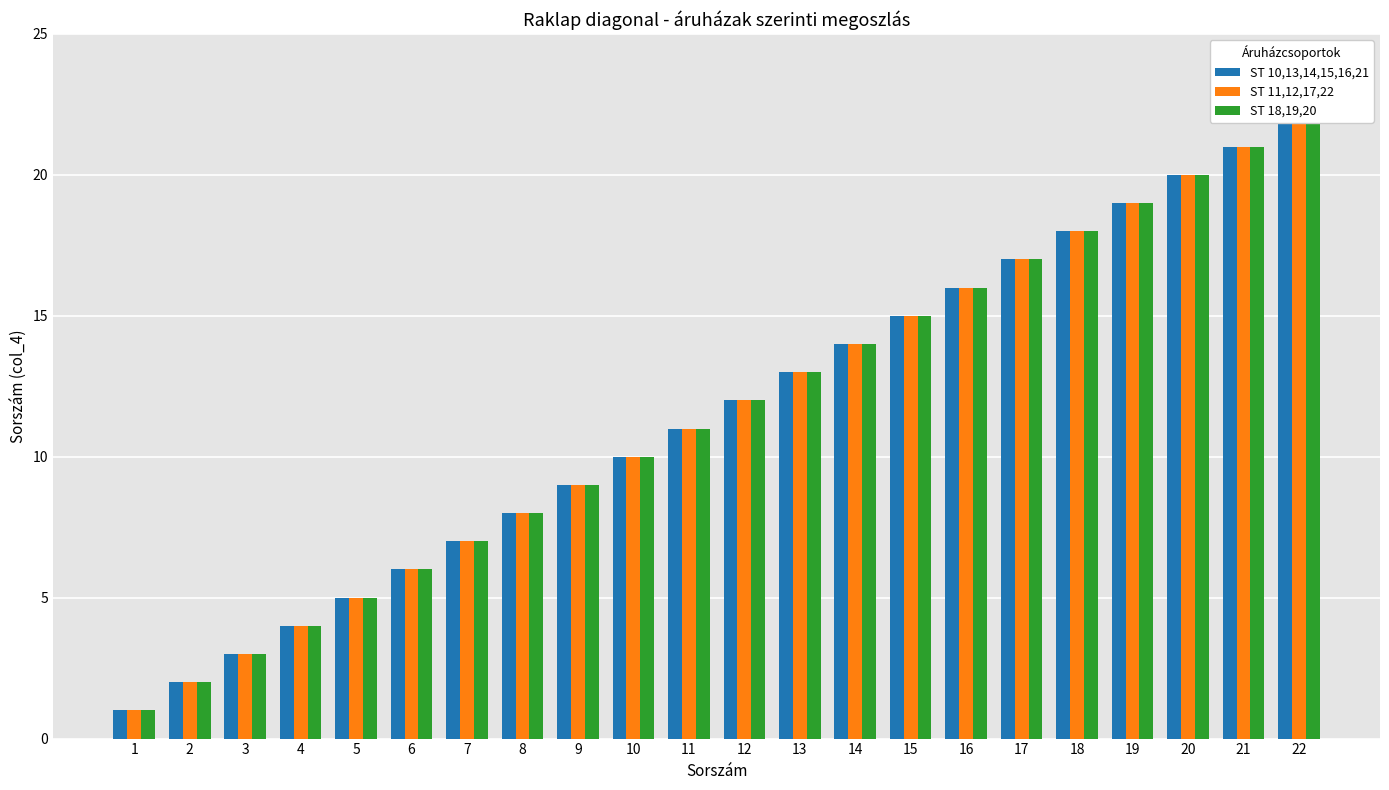

Reading left to right, list all the values displayed in this chart.

ST 10,13,14,15,16,21: 1	2	3	4	5	6	7	8	9	10	11	12	13	14	15	16	17	18	19	20	21	22
ST 11,12,17,22: 1	2	3	4	5	6	7	8	9	10	11	12	13	14	15	16	17	18	19	20	21	22
ST 18,19,20: 1	2	3	4	5	6	7	8	9	10	11	12	13	14	15	16	17	18	19	20	21	22